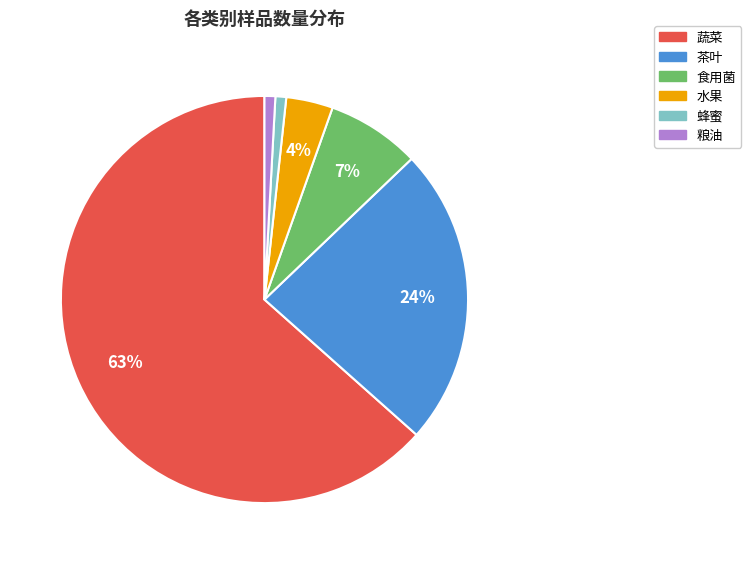

To the nearest percent, what is the average slice percentage?

17%